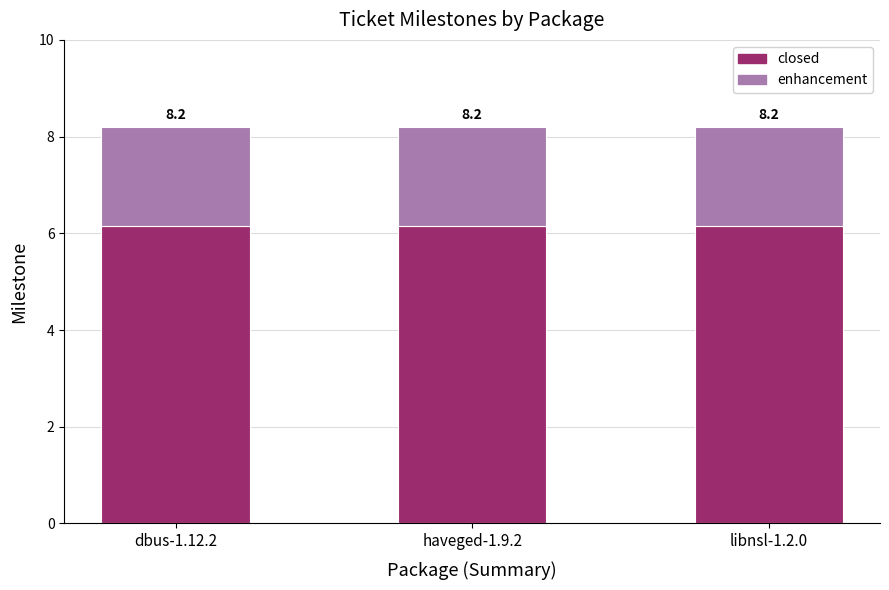

The closed series shows 9.0 at libnsl-1.2.0. True or false?

False